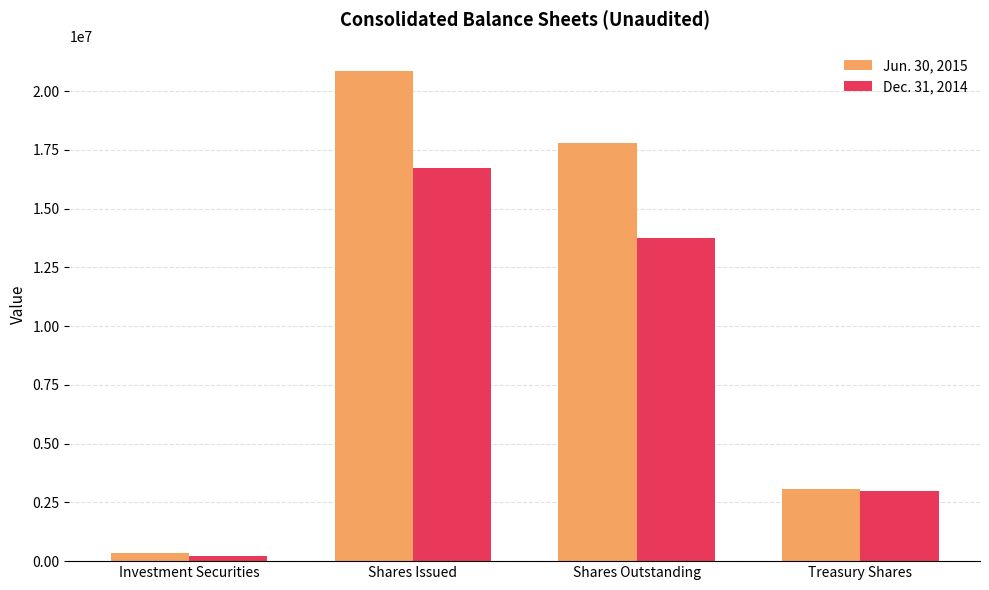

List the labels in order of Jun. 30, 2015 value, smallest first.

Investment Securities, Treasury Shares, Shares Outstanding, Shares Issued